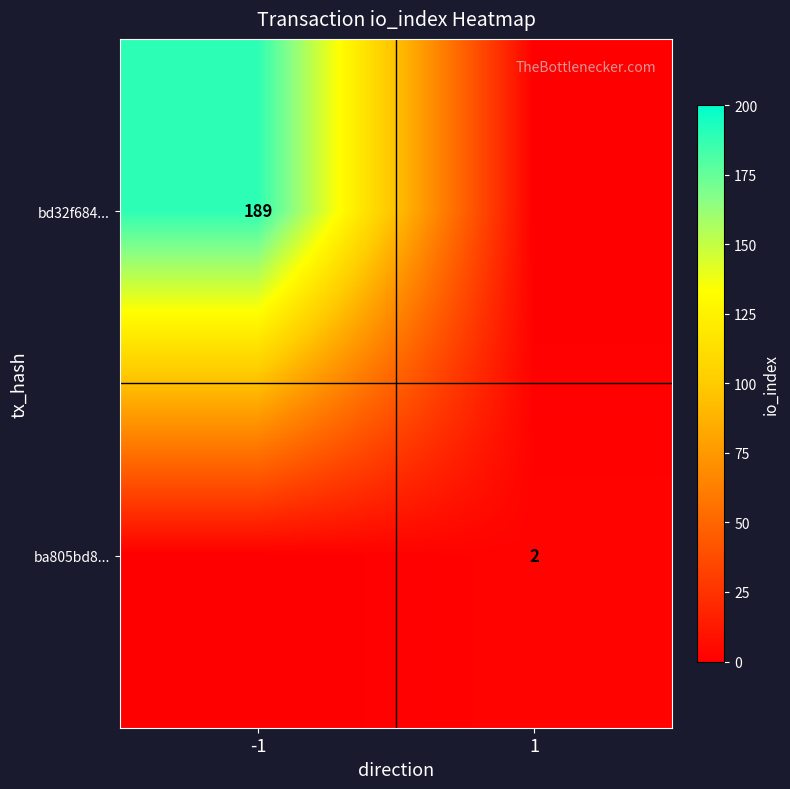

The bd32f684... series shows 312 at -1. True or false?

False